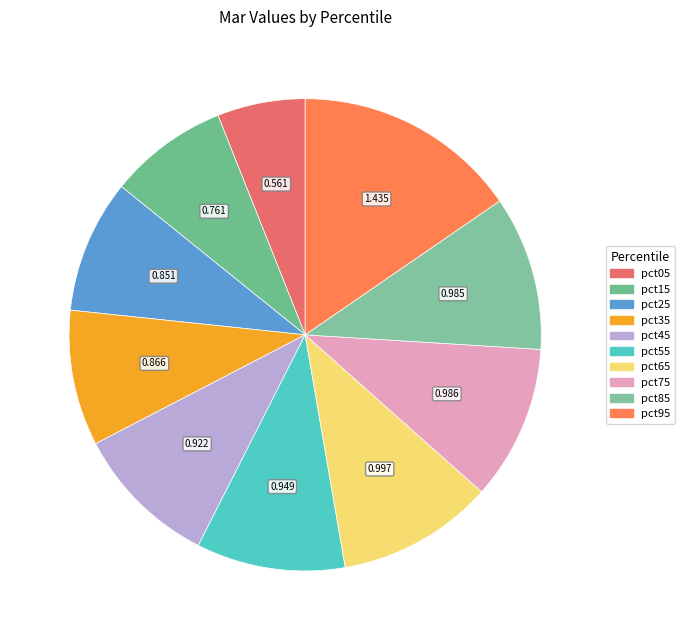

What portion of the pie excludes pct25?

90.9%